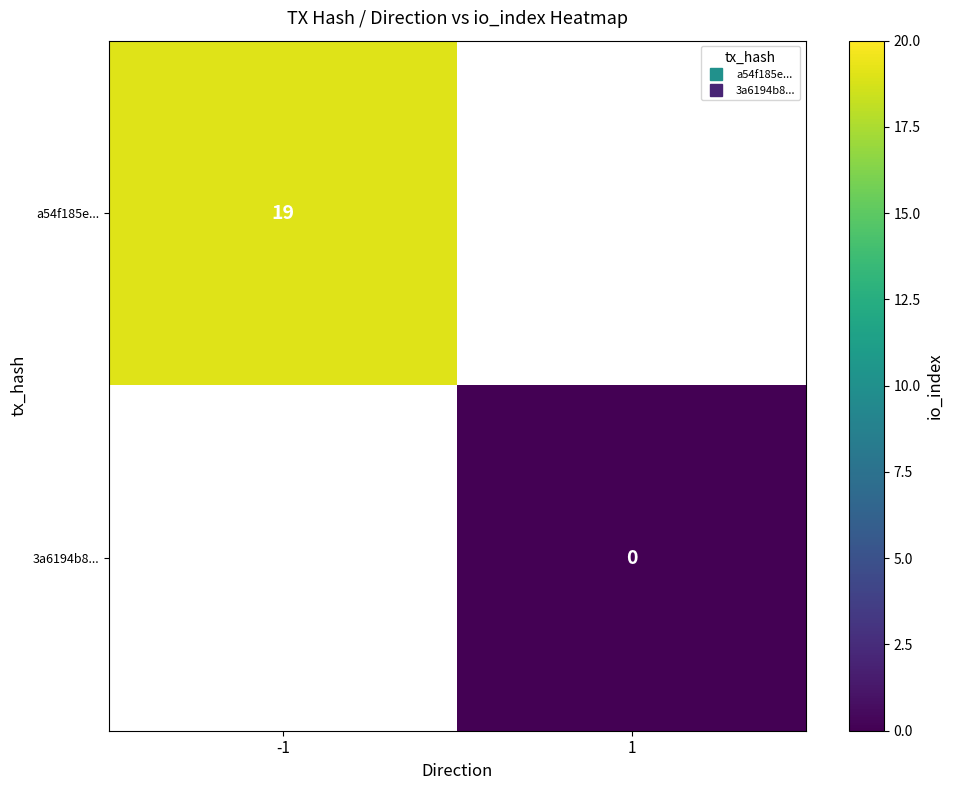

List the labels in order of 3a6194b8... value, largest first.

-1, 1